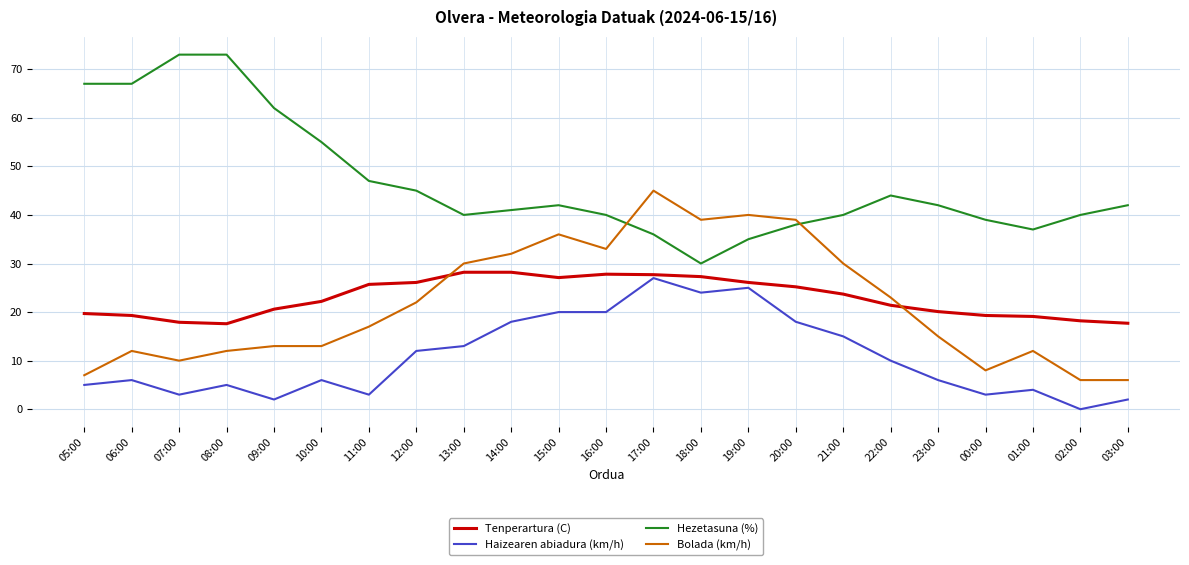

What is the spread (max minus min) of values at 19:00?

15.0